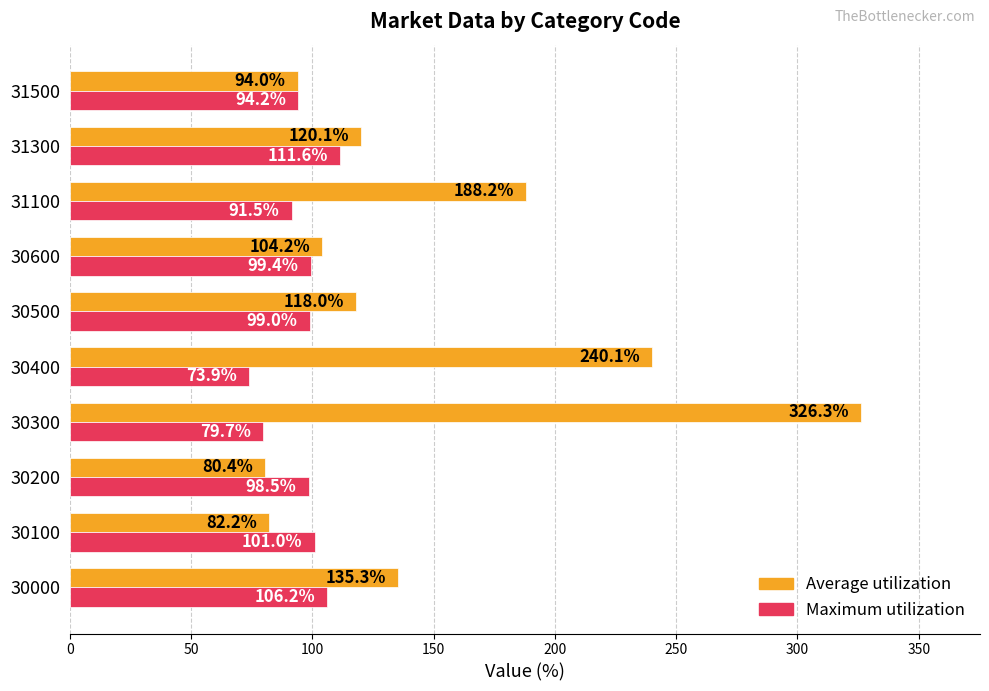

List the series in order of their overall mean, lowest first.

Maximum utilization, Average utilization